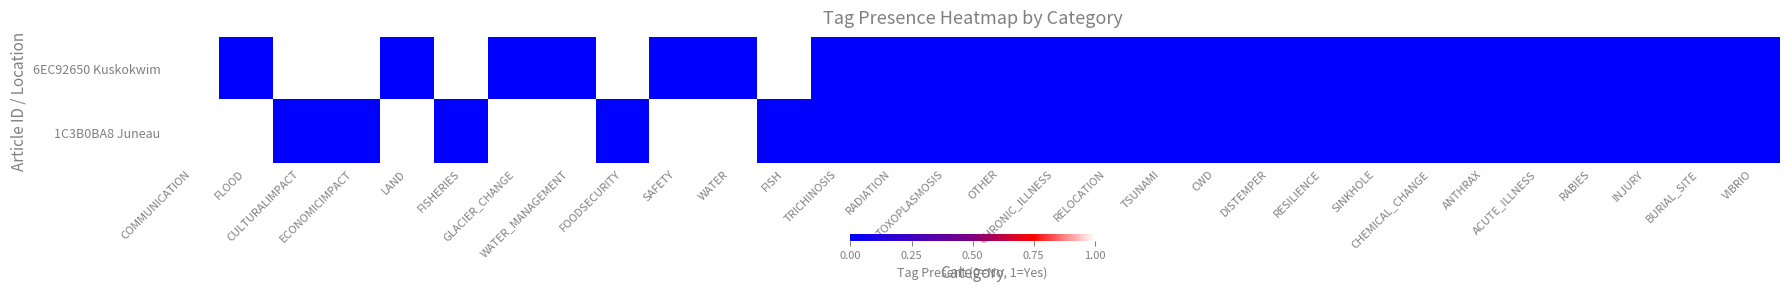

At ACUTE_ILLNESS, list the series in order from smallest to largest.

6EC92650 Kuskokwim, 1C3B0BA8 Juneau